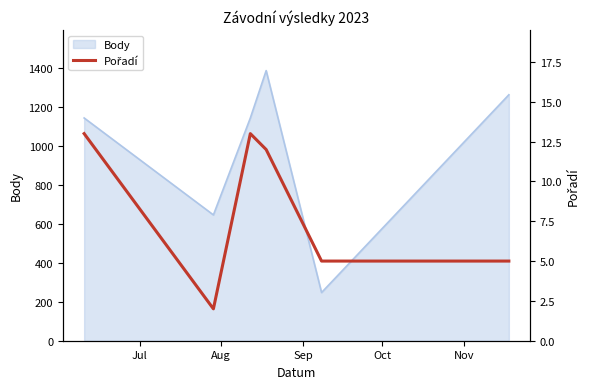

What is the highest value of the Body series?

1385